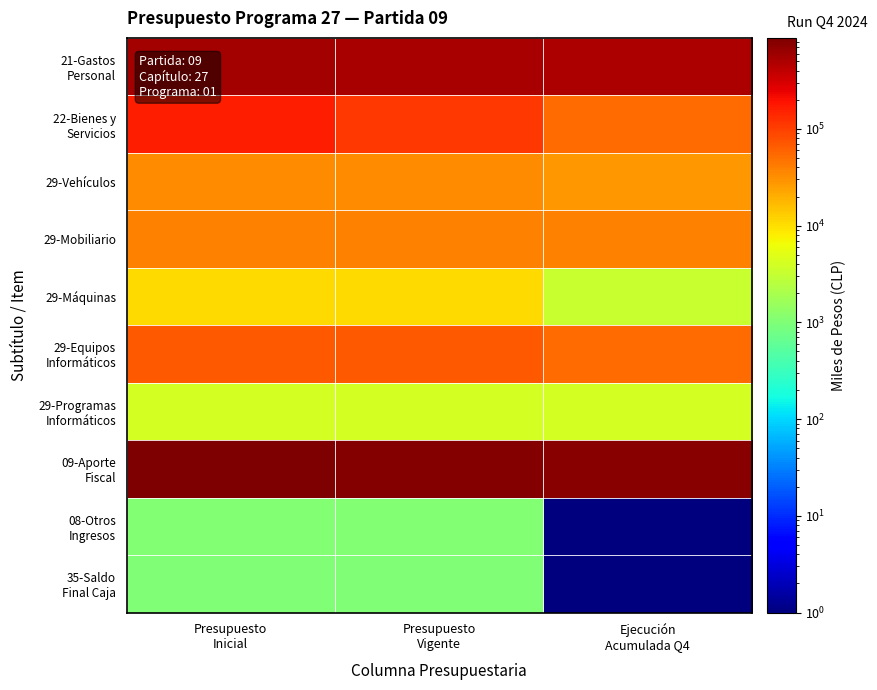

Which series has the largest total across all categories?

09-Aporte Fiscal